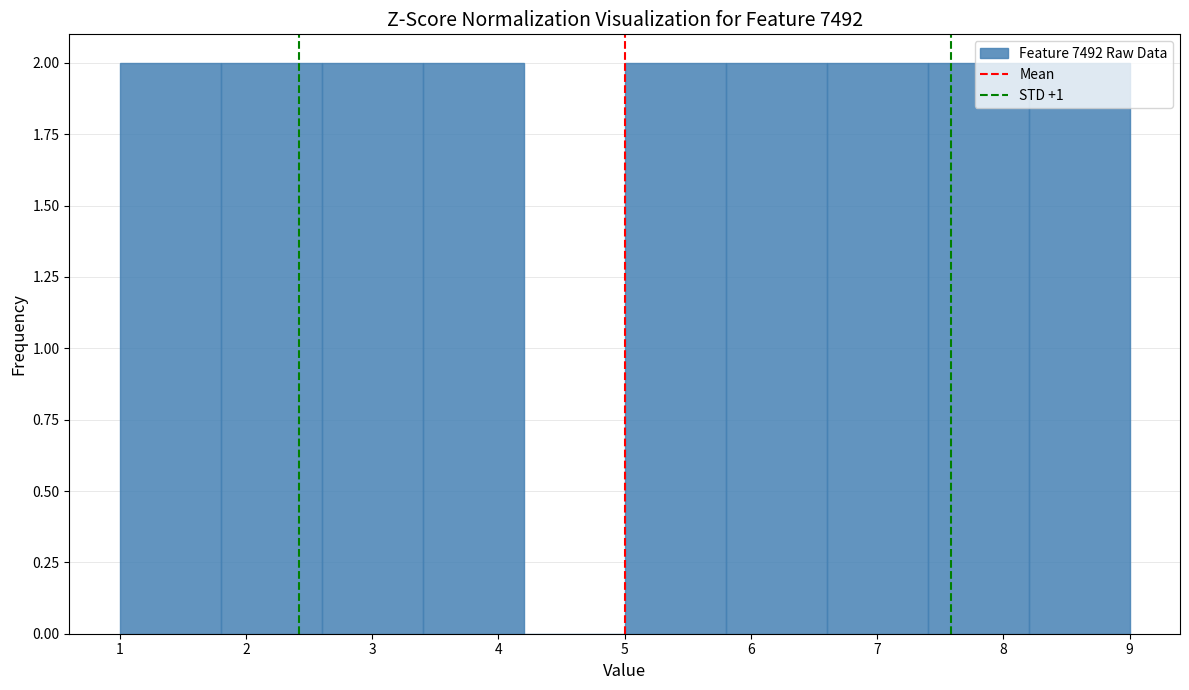

Reading left to right, transcribe this chart: for each bar, give the range it covers on the x-axis and its height. The values are not printed on the chart, so give them approximately, as read against the axis.

1.0 to 1.8: 2
1.8 to 2.6: 2
2.6 to 3.4: 2
3.4 to 4.2: 2
4.2 to 5.0: 0
5.0 to 5.8: 2
5.8 to 6.6: 2
6.6 to 7.4: 2
7.4 to 8.2: 2
8.2 to 9.0: 2